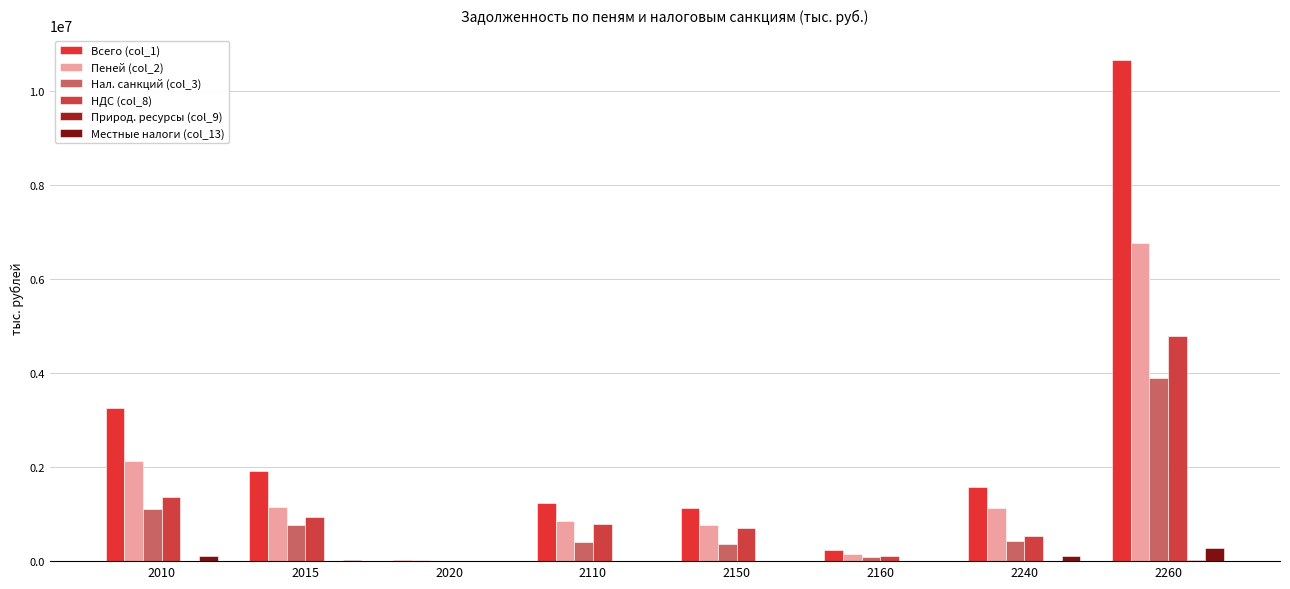

Between 2110 and 2240, which is larger?

2240